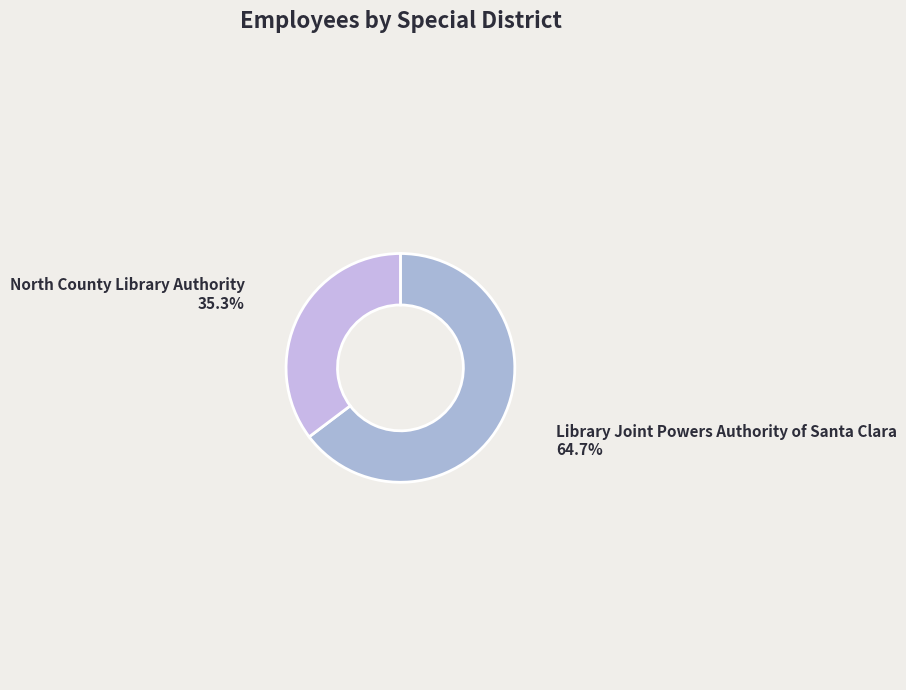

Is Library Joint Powers Authority of Santa Clara the majority of the pie?

Yes